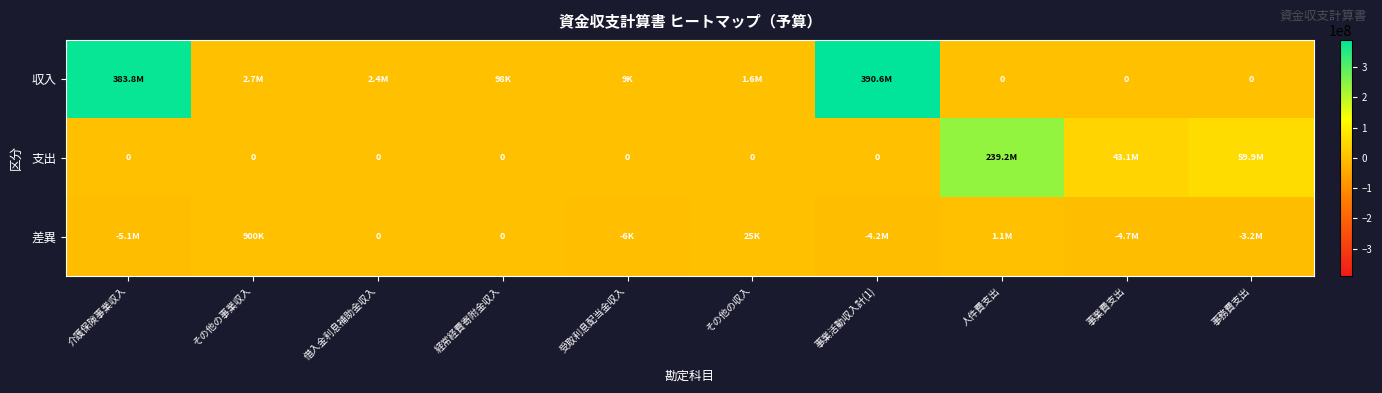

What is the sum of the 収入 values at その他の収入 and 経常経費寄附金収入?

1690000